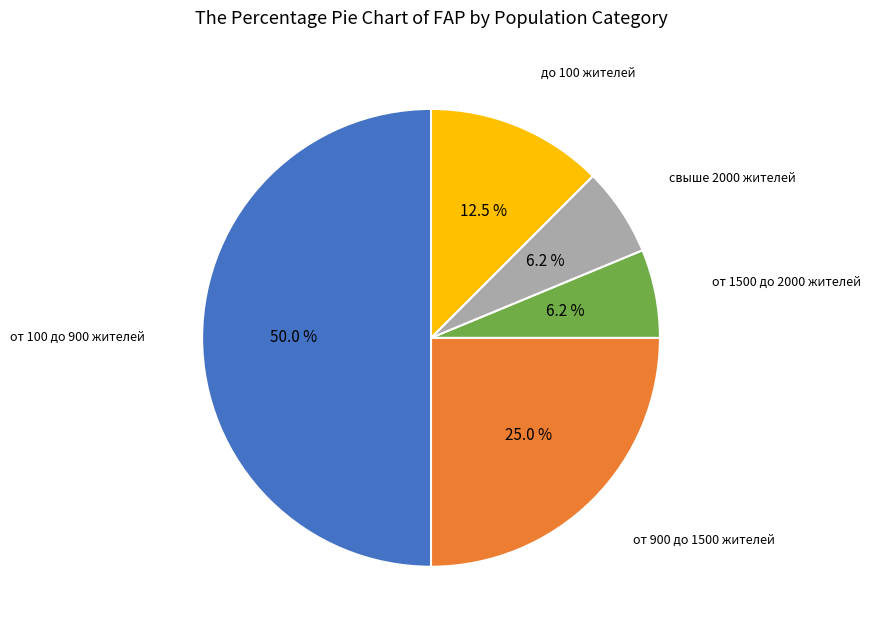

Does от 900 до 1500 жителей account for over 50% of the chart?

No